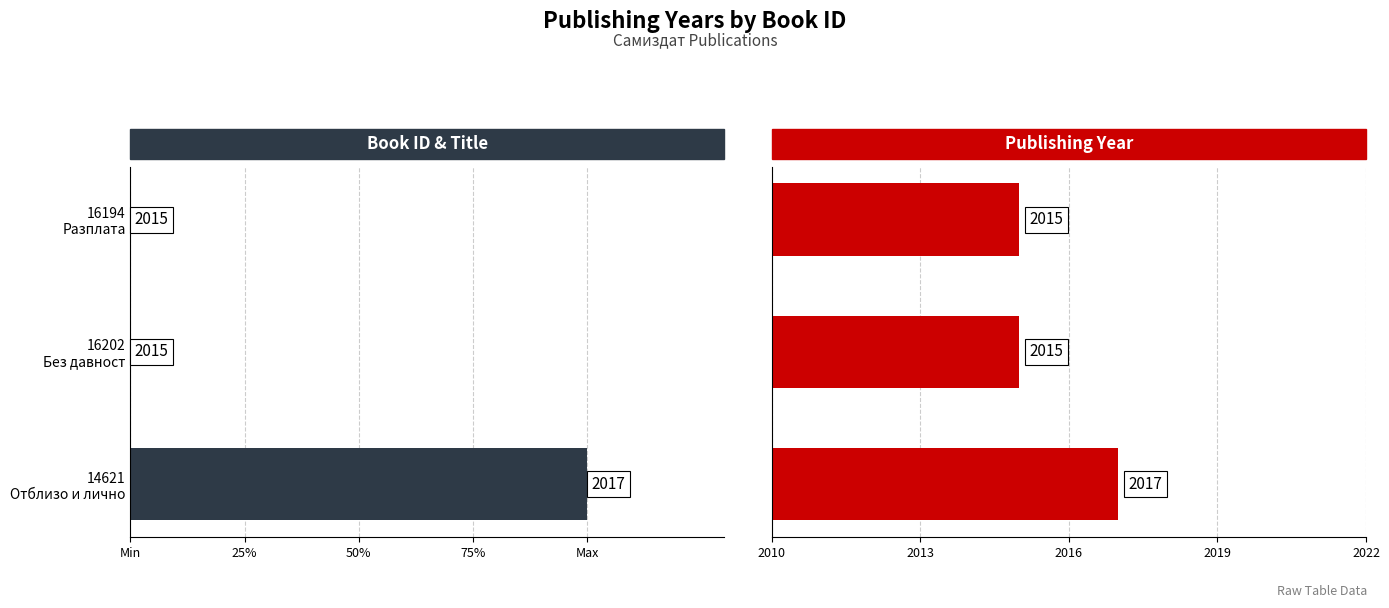

What is the difference between the maximum and minimum values in the Publishing Year series?

2